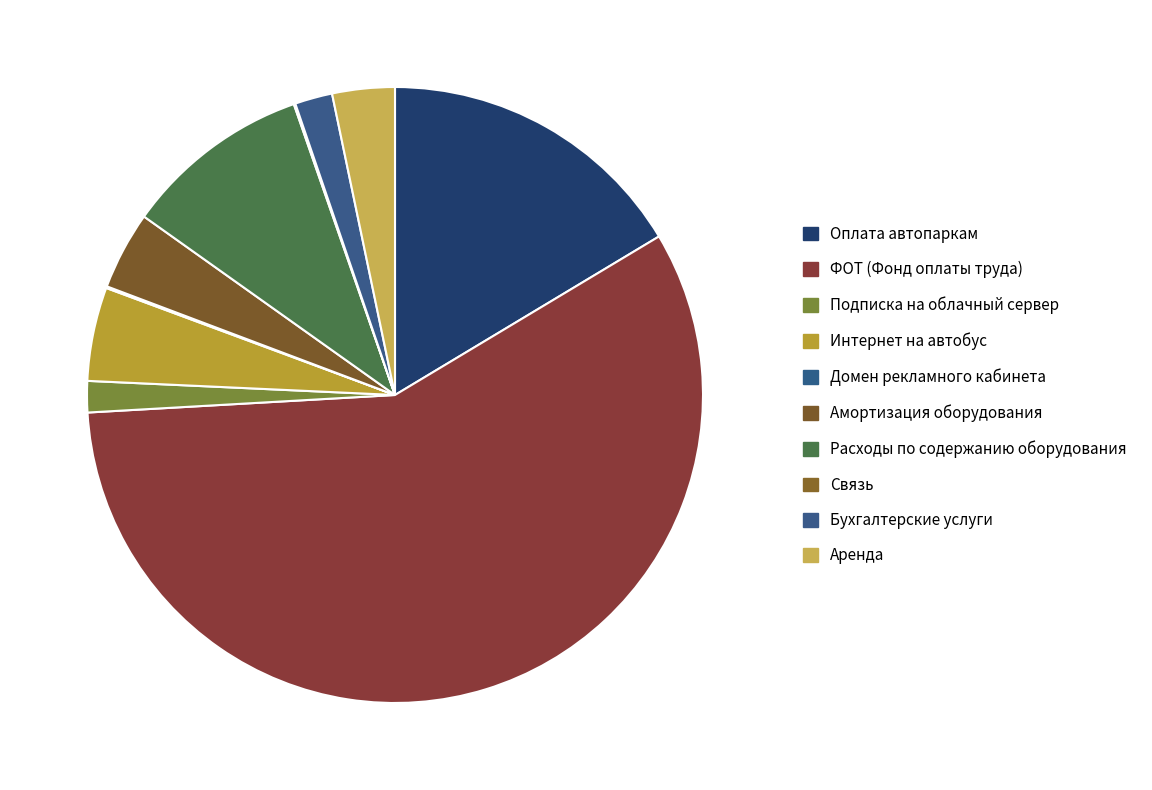

To the nearest percent, what is the difference between the largest and smallest slice percentages?

58%